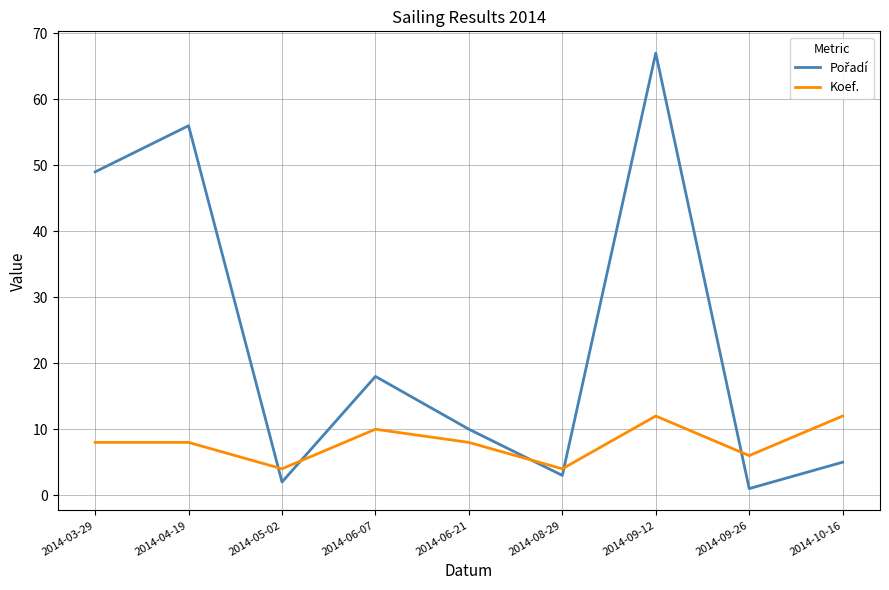

What is the difference between the maximum and minimum values in the Koef. series?

8